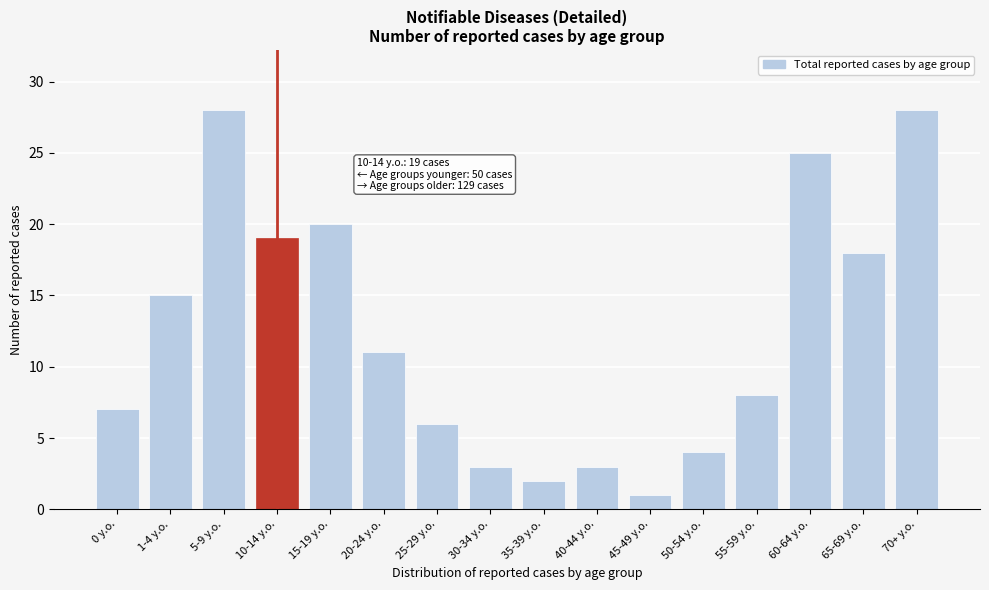

Reading left to right, list all the values displayed in this chart.

7	15	28	19	20	11	6	3	2	3	1	4	8	25	18	28